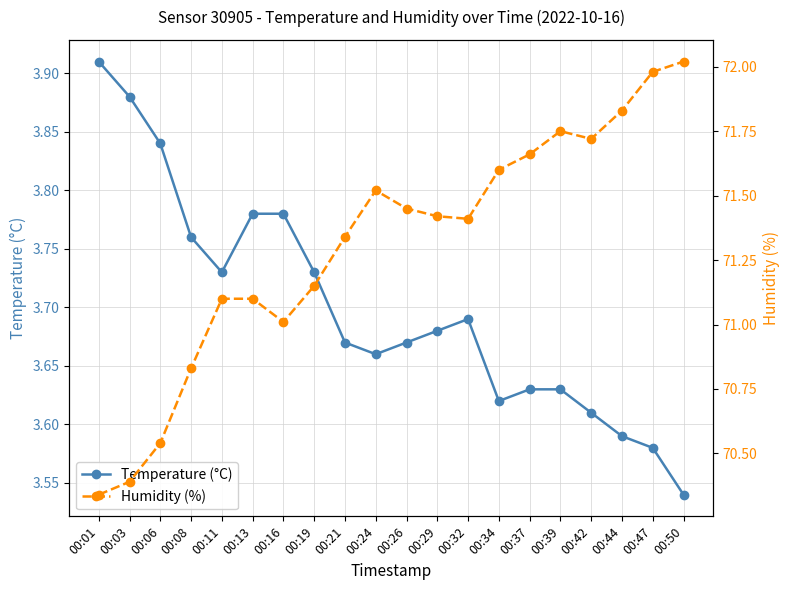

Reading left to right, list all the values displayed in this chart.

Temperature (°C): 00:01=3.9	00:03=3.9	00:06=3.8	00:08=3.8	00:11=3.7	00:13=3.8	00:16=3.8	00:19=3.7	00:21=3.7	00:24=3.7	00:26=3.7	00:29=3.7	00:32=3.7	00:34=3.6	00:37=3.6	00:39=3.6	00:42=3.6	00:44=3.6	00:47=3.6	00:50=3.5
Humidity (%): 00:01=70.3	00:03=70.4	00:06=70.5	00:08=70.8	00:11=71.1	00:13=71.1	00:16=71.0	00:19=71.2	00:21=71.3	00:24=71.5	00:26=71.5	00:29=71.4	00:32=71.4	00:34=71.6	00:37=71.7	00:39=71.8	00:42=71.7	00:44=71.8	00:47=72.0	00:50=72.0